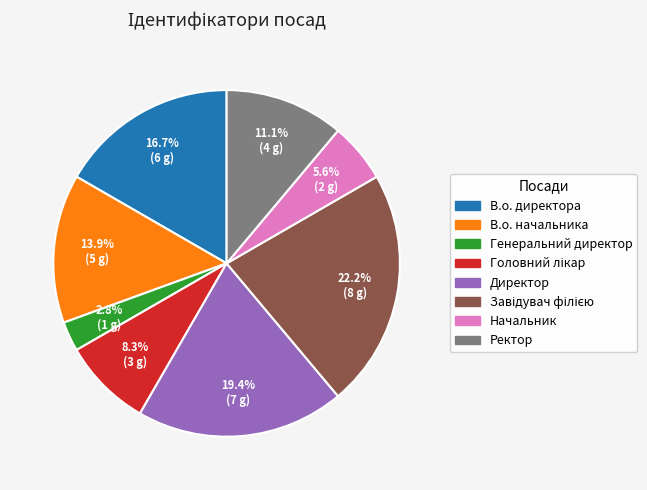

Is there any slice that represents more than half of the pie?

No